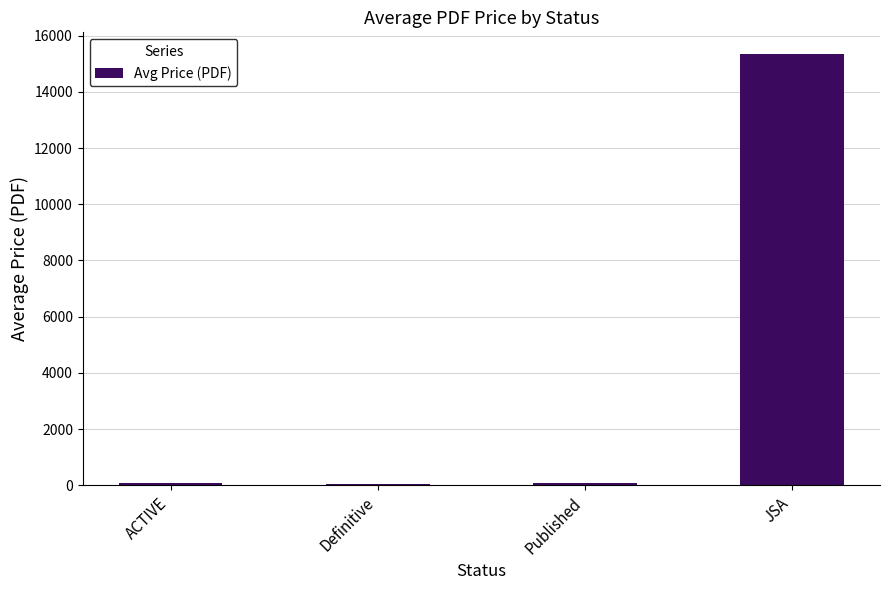

The chart shows a value of 15350.0 at JSA. True or false?

True